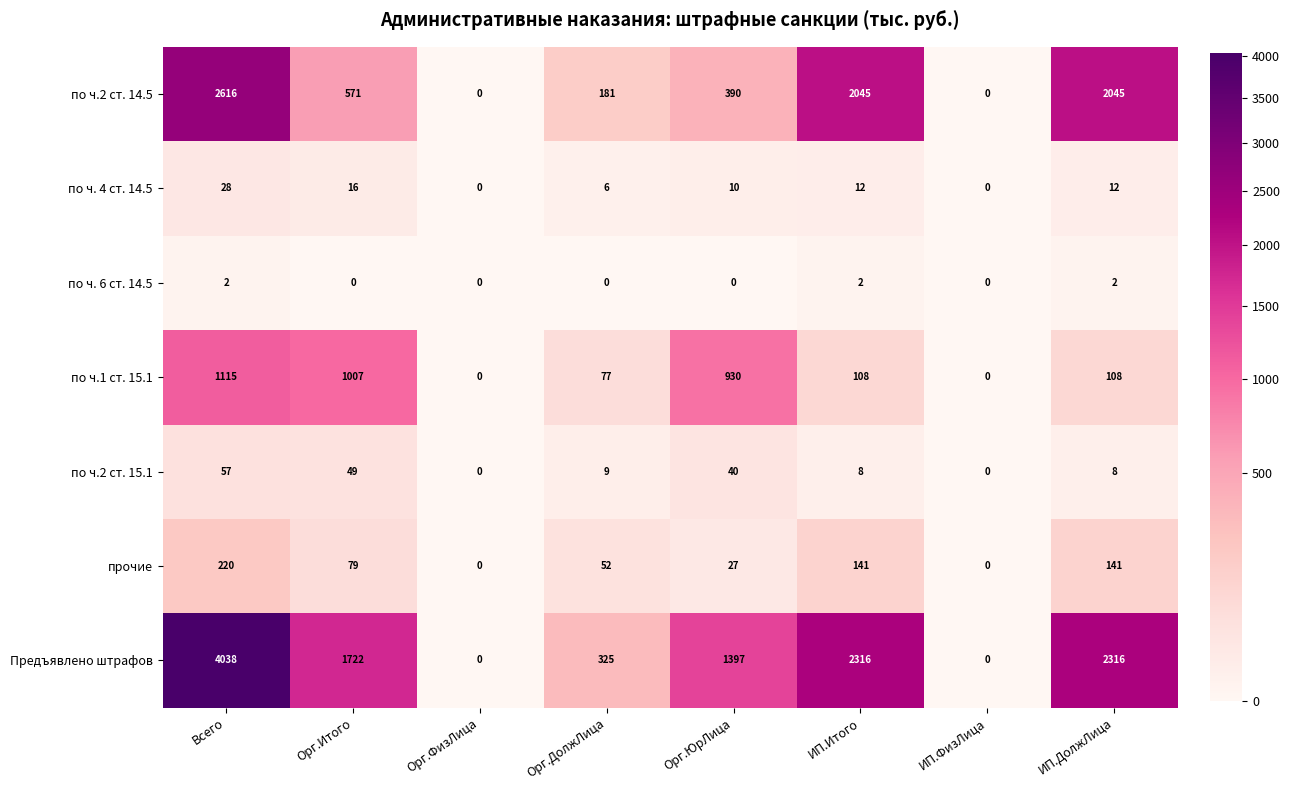

What is the maximum value shown in the chart?

4038